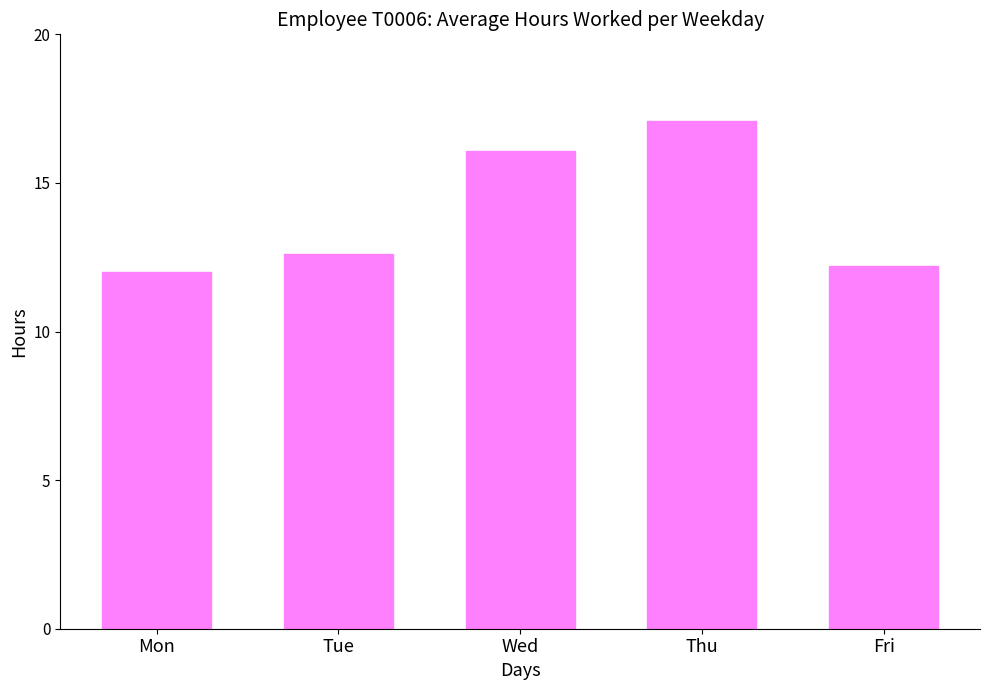

What is the value of the 4th bar from the left?

17.1